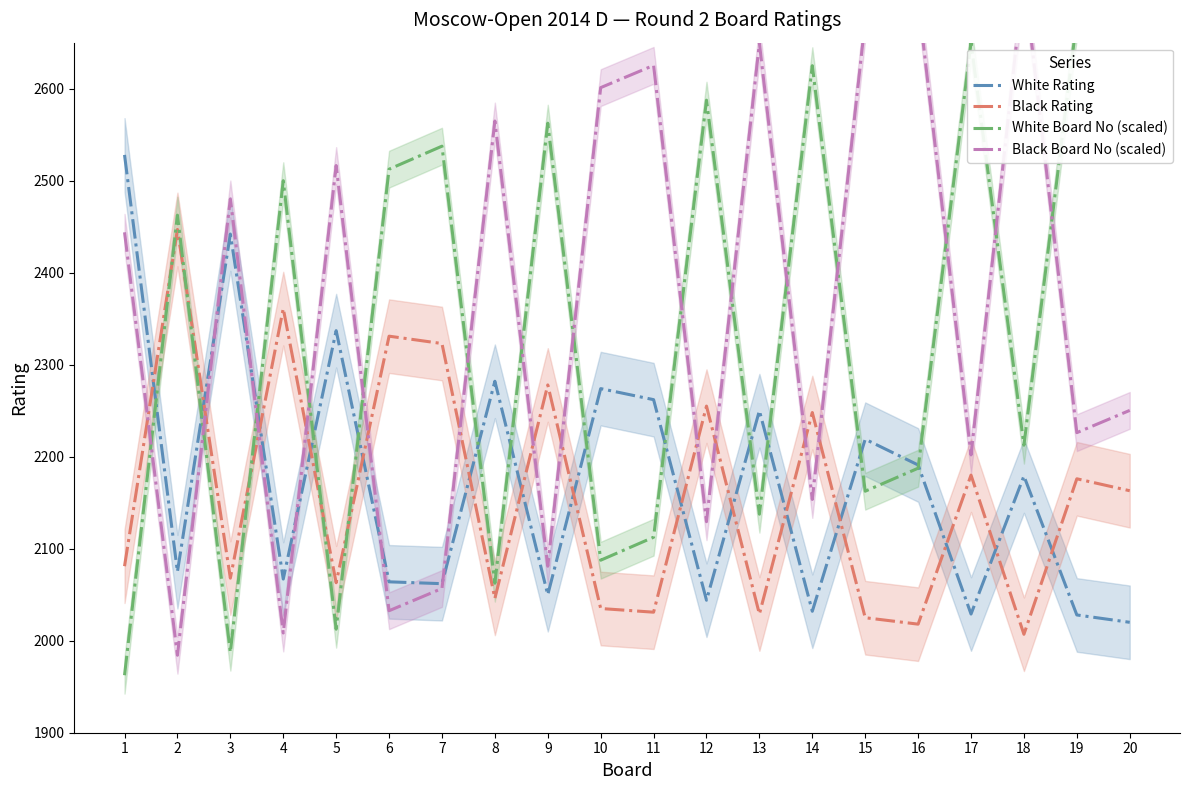

True or false: Black Rating has more than 2 interior local peaks.

True